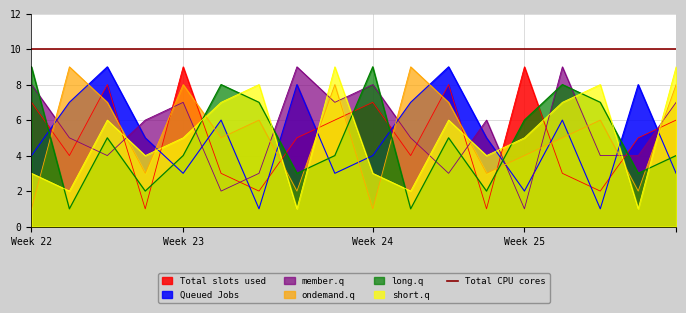

True or false: col_8 has more than 0 points higher than both neighbors.

True